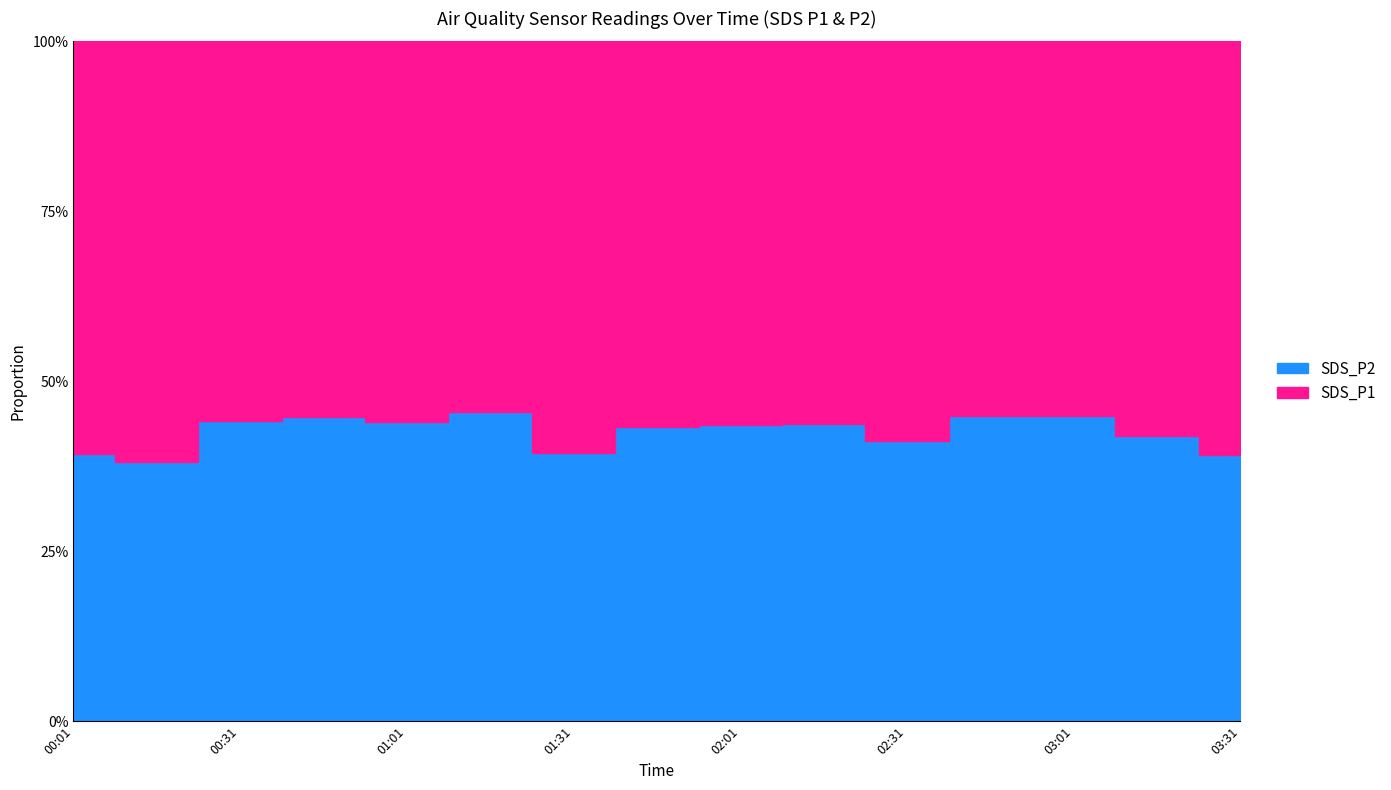

True or false: SDS_P2 and SDS_P1 cross at least once.

False